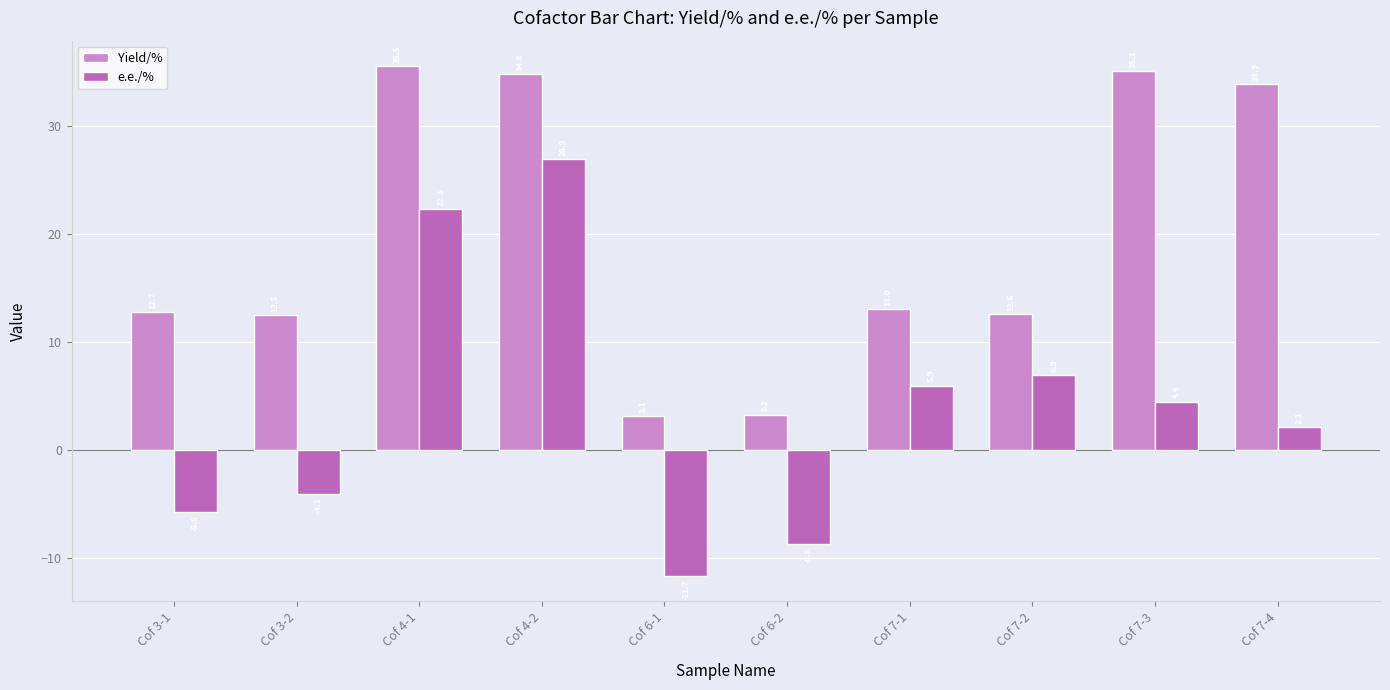

What is the difference between the maximum and second lowest values in the Yield/% series?

32.3